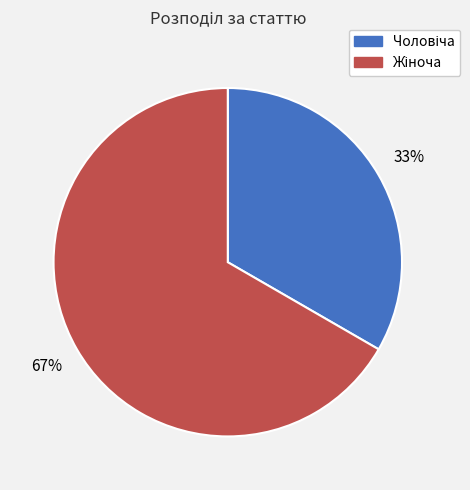

Is there any slice that represents more than half of the pie?

Yes